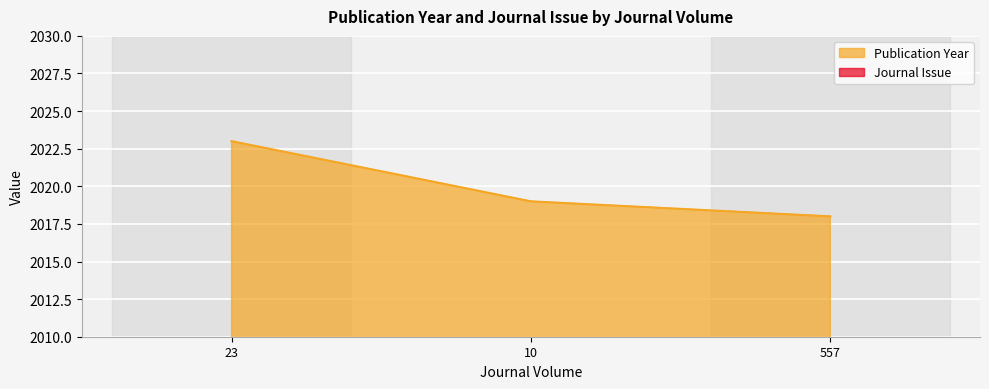

Is it true that Publication Year equals 2018.0 at 557?

True